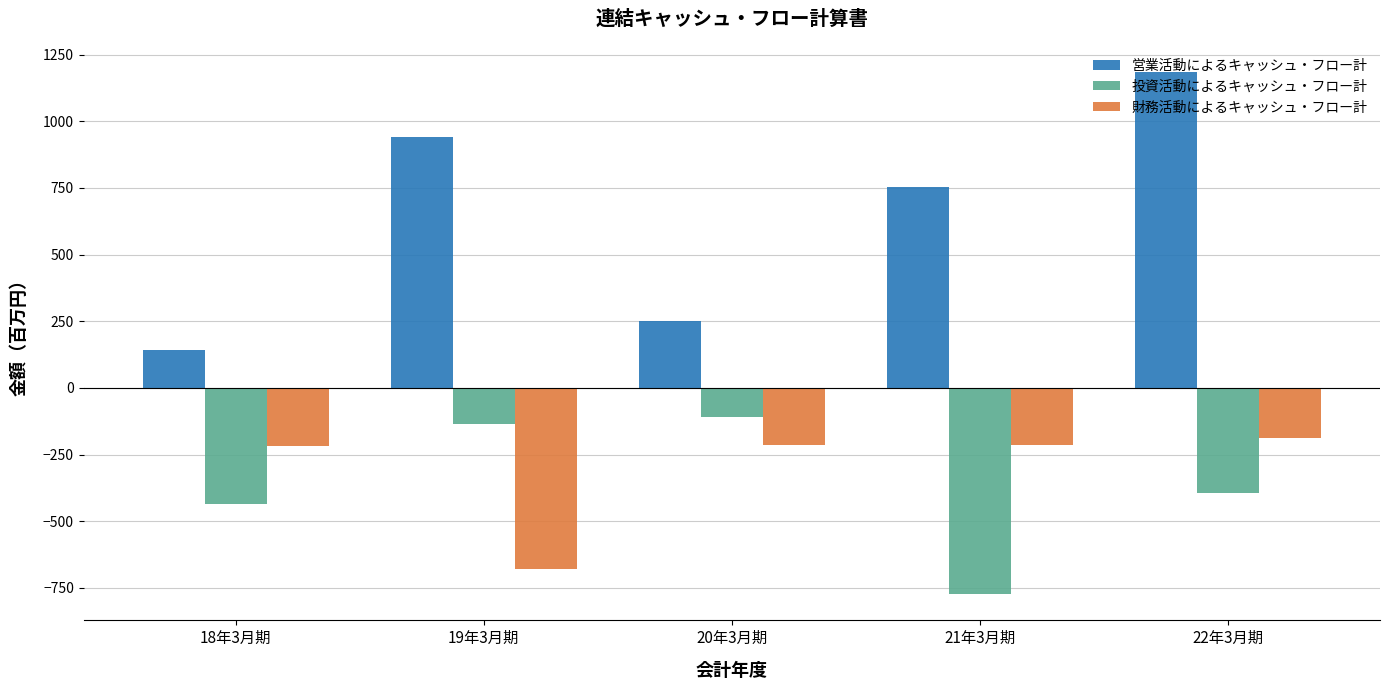

What is the label of the 3rd bar from the left?

20年3月期